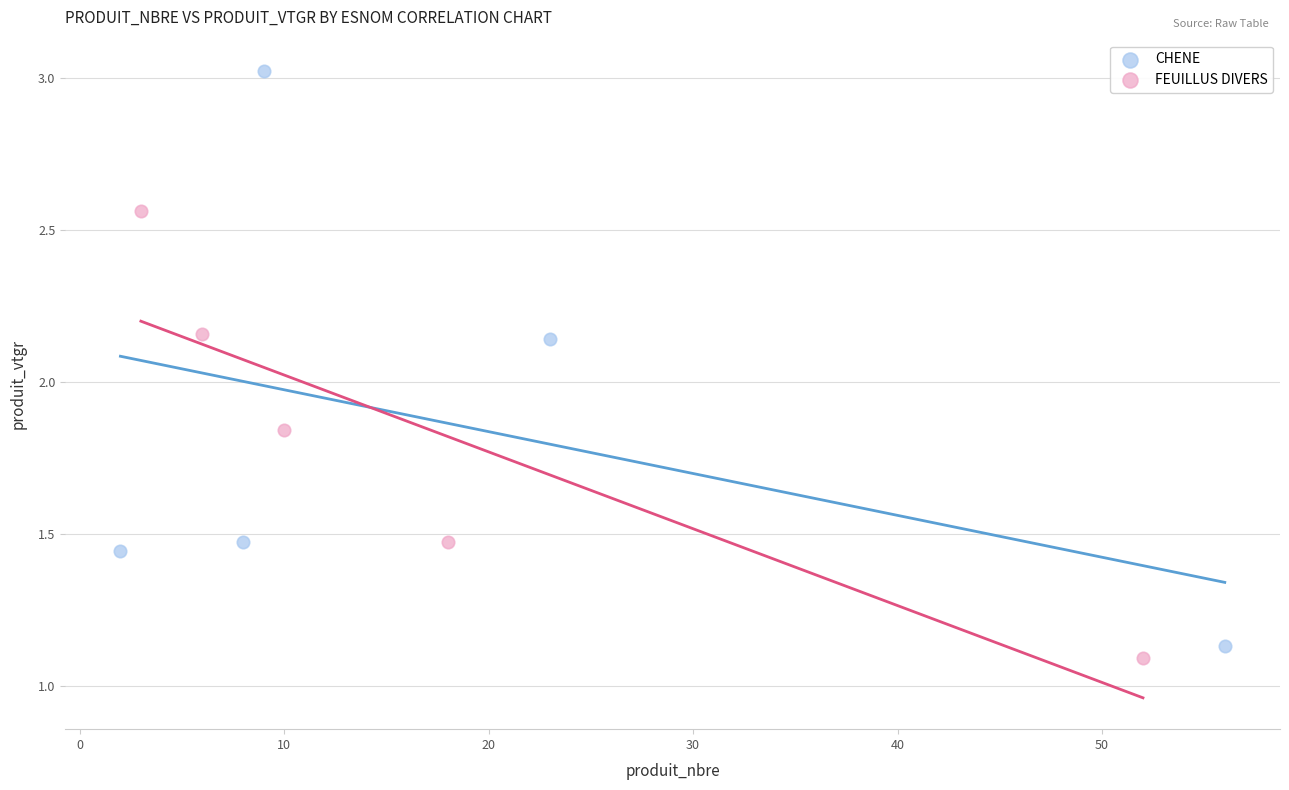

Which series has the largest Y range (max minus min)?

CHENE